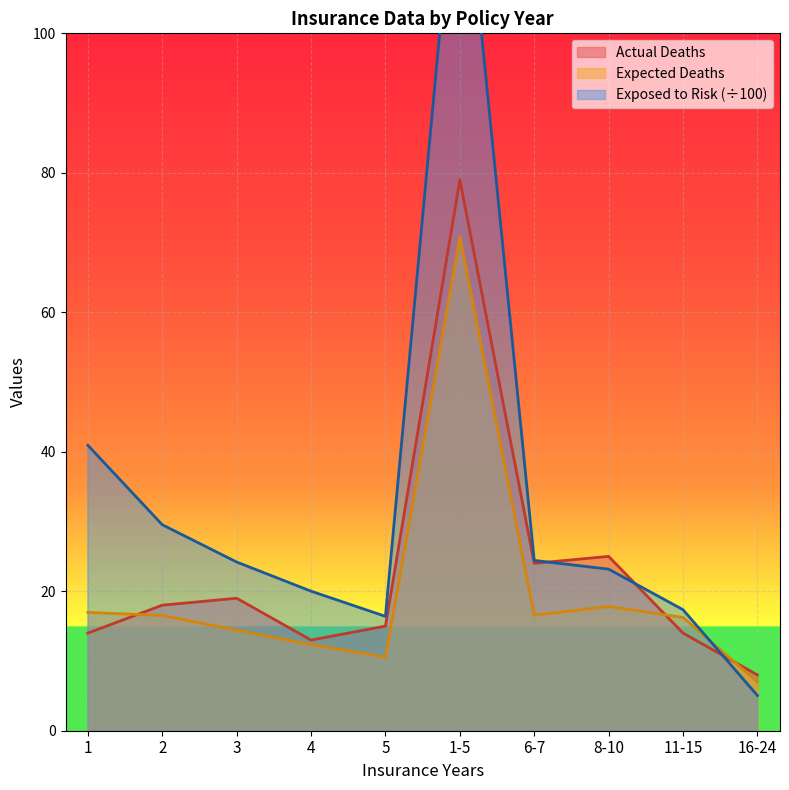

In Expected Deaths, how many points are higher than both neighbors (excluding endpoints)?

2